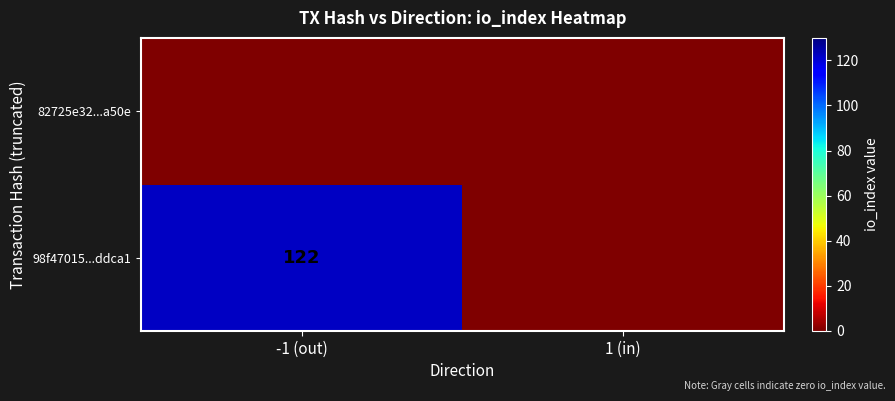

The value of 98f47015...ddca1 at -1 (out) is 79. True or false?

False